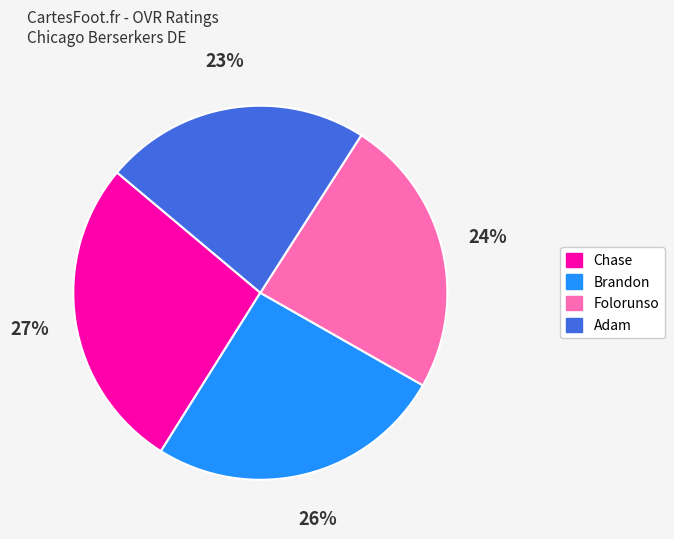

Combined, do Brandon and Adam account for over 50%?

No